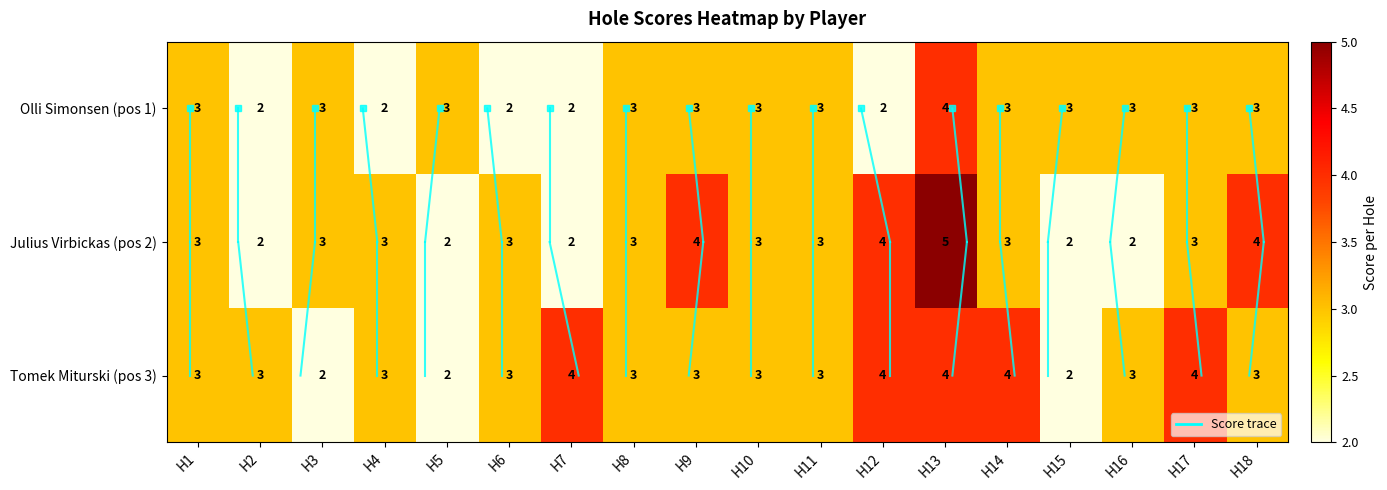

How many Tomek Miturski (pos 3) values are between 3 and 4?

15